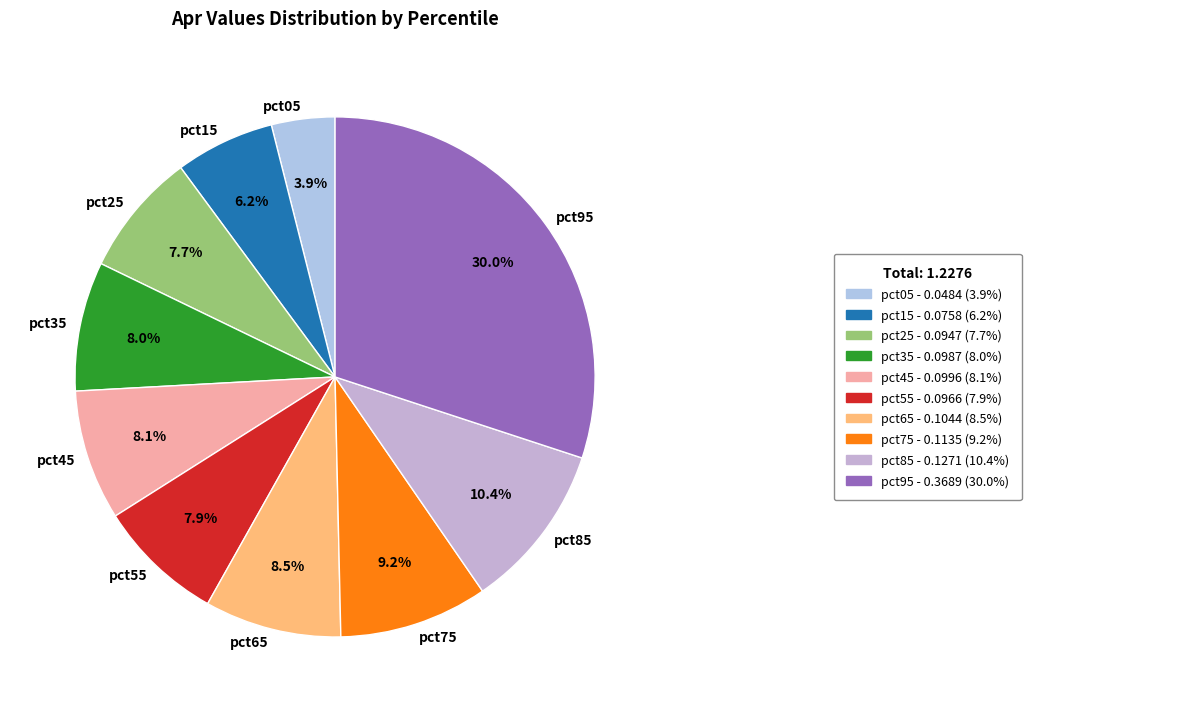

Do pct15 and pct75 together represent more than half of the pie?

No